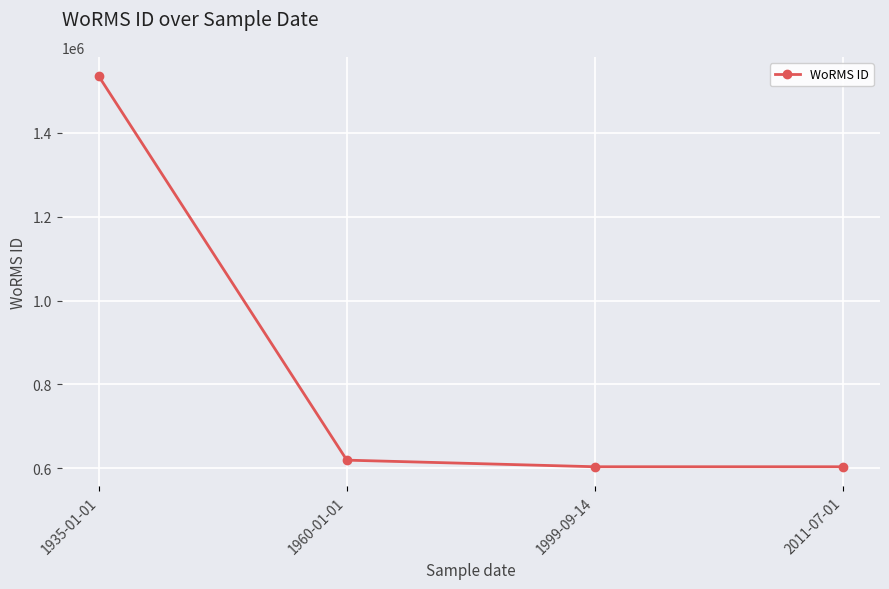

Reading left to right, what are all the values shown in this chart?

1534934	619172	603429	603429